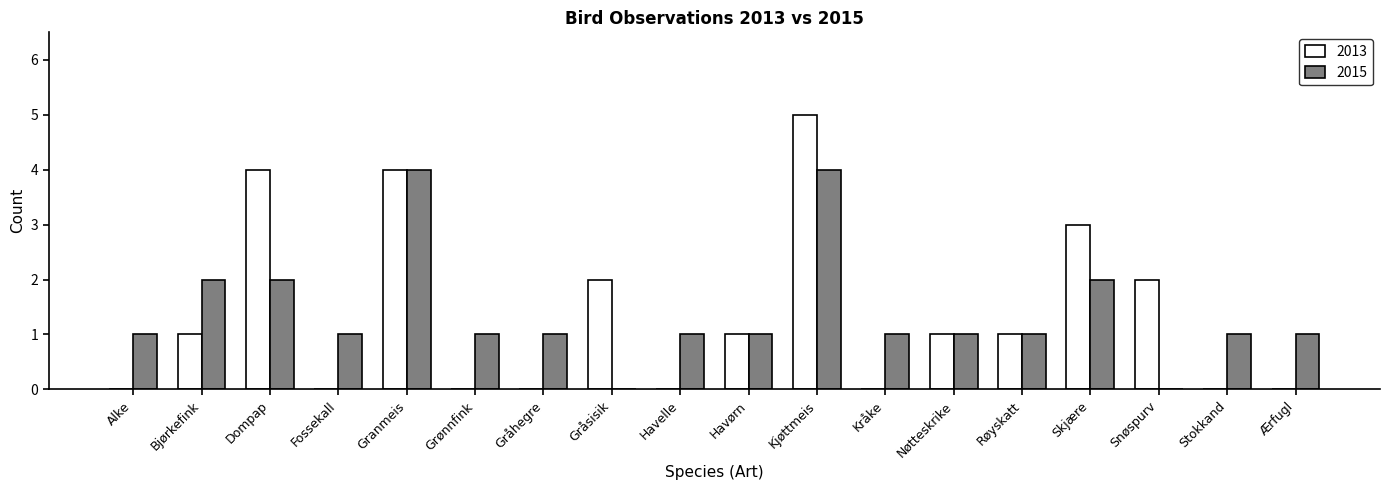

What is the total value across all series at Dompap?

6